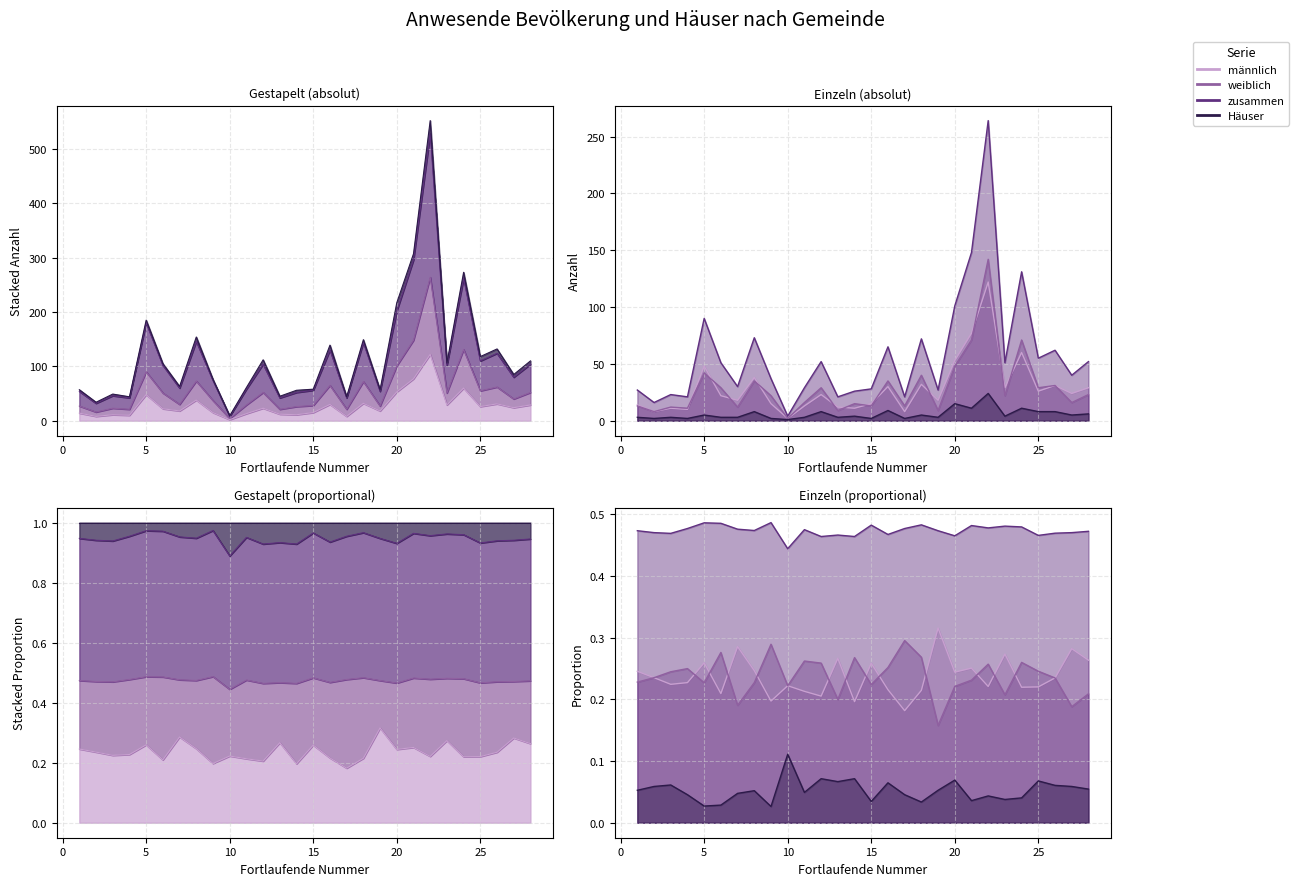

Rank the categories by zusammen value from highest to lowest.

22, 21, 24, 20, 5, 8, 18, 16, 26, 25, 12, 28, 6, 23, 27, 9, 7, 11, 15, 1, 19, 14, 3, 4, 13, 17, 2, 10